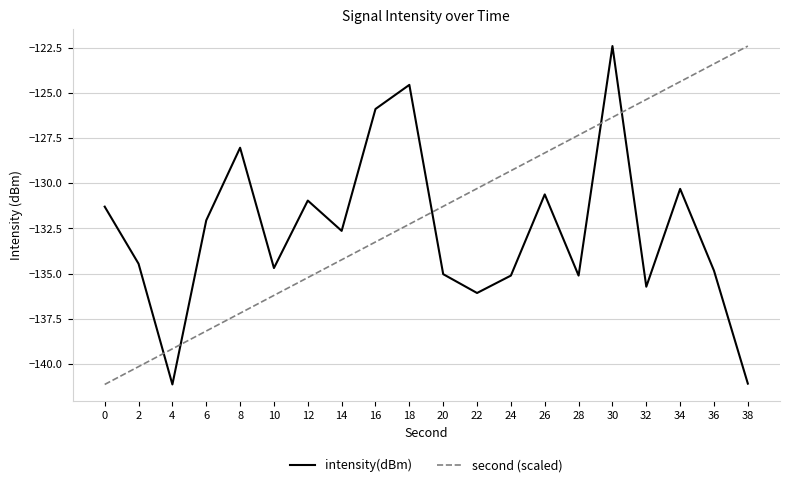

How many series are shown in this chart?

2